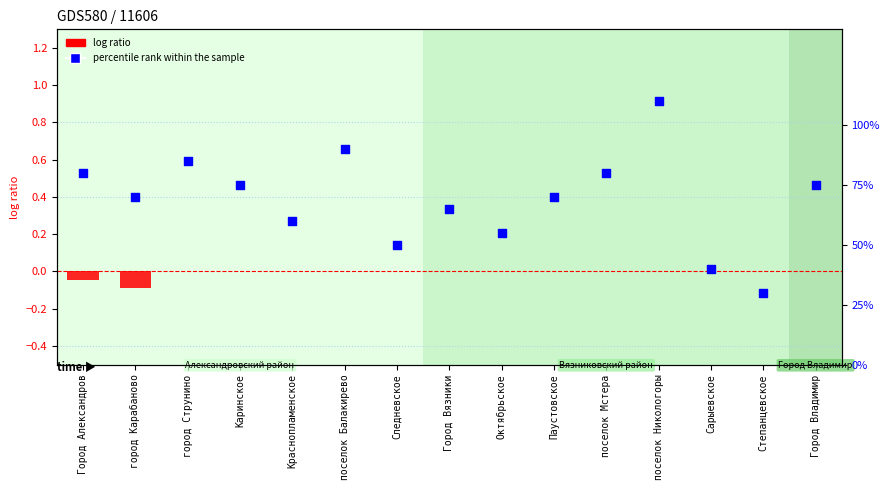

What are all the series names shown in the legend?

log ratio, percentile rank within the sample